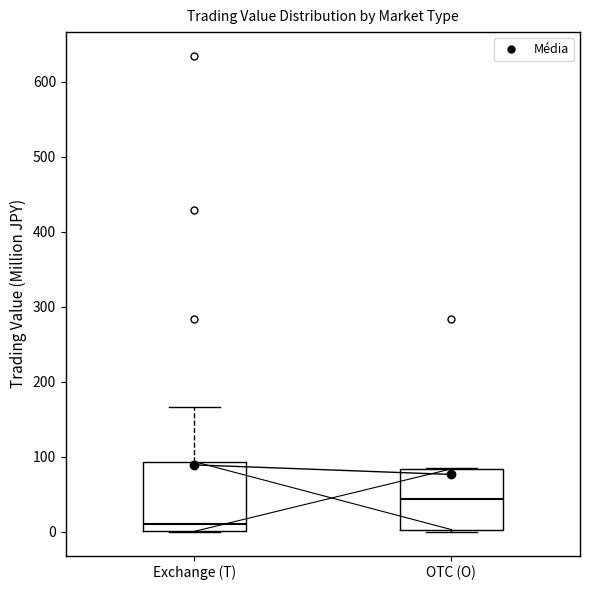

Where does the upper whisker of the box for Exchange (T) end on the y-axis? The values are not printed on the chart, so give them approximately, as read against the axis.

170